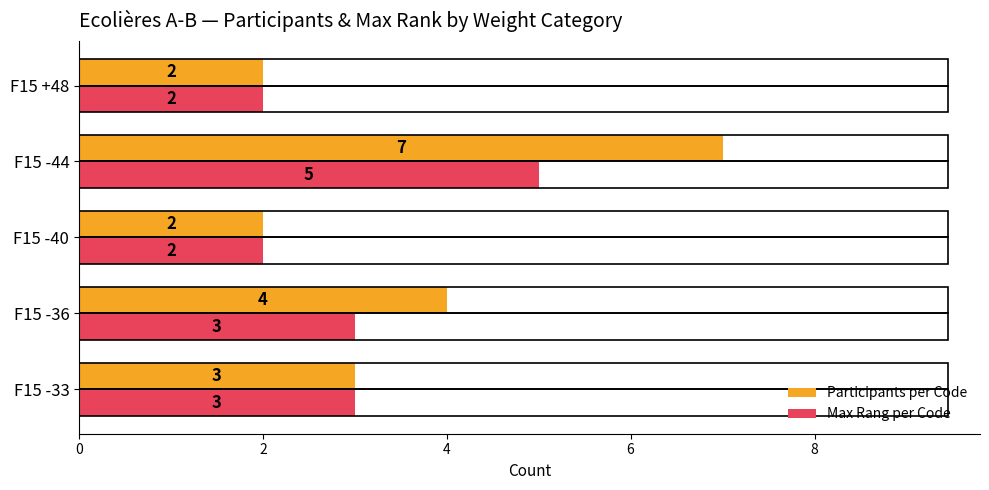

List the series in order of their overall mean, highest first.

Participants per Code, Max Rang per Code